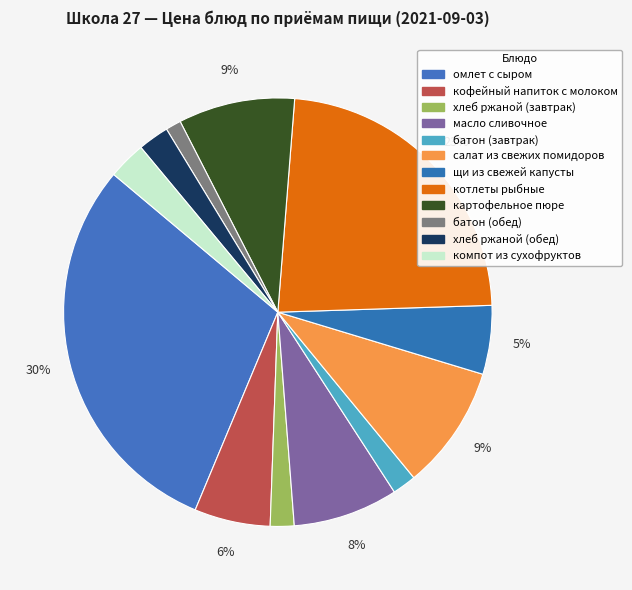

Which has a higher value, батон (обед) or масло сливочное?

масло сливочное